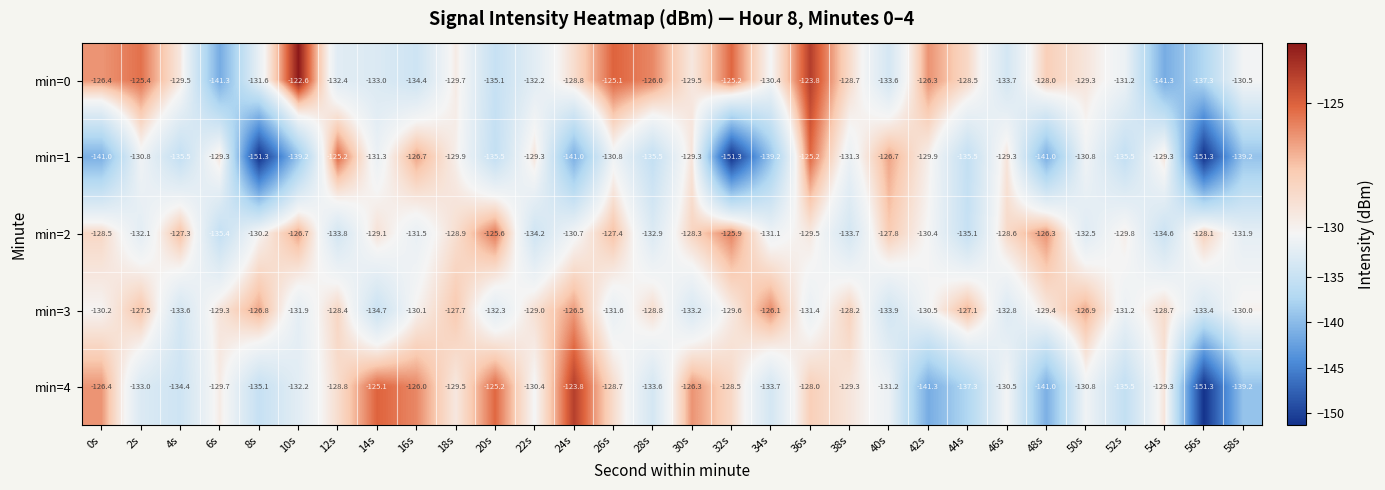

How many data points does each series have?

30